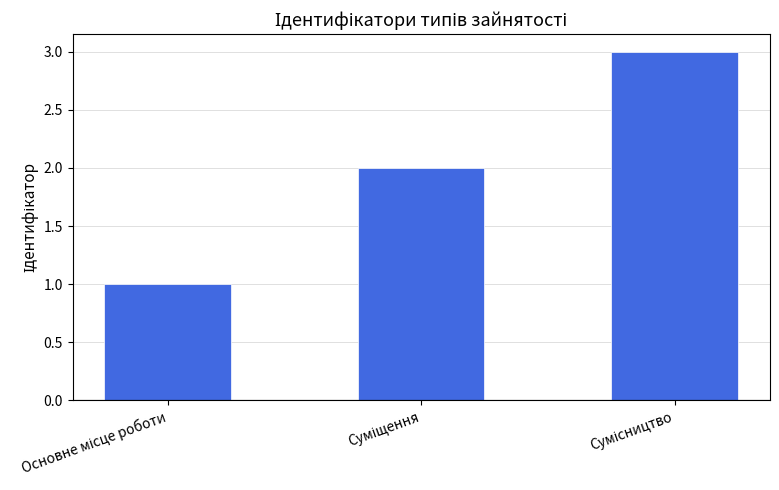

Reading left to right, what are all the values shown in this chart?

1	2	3